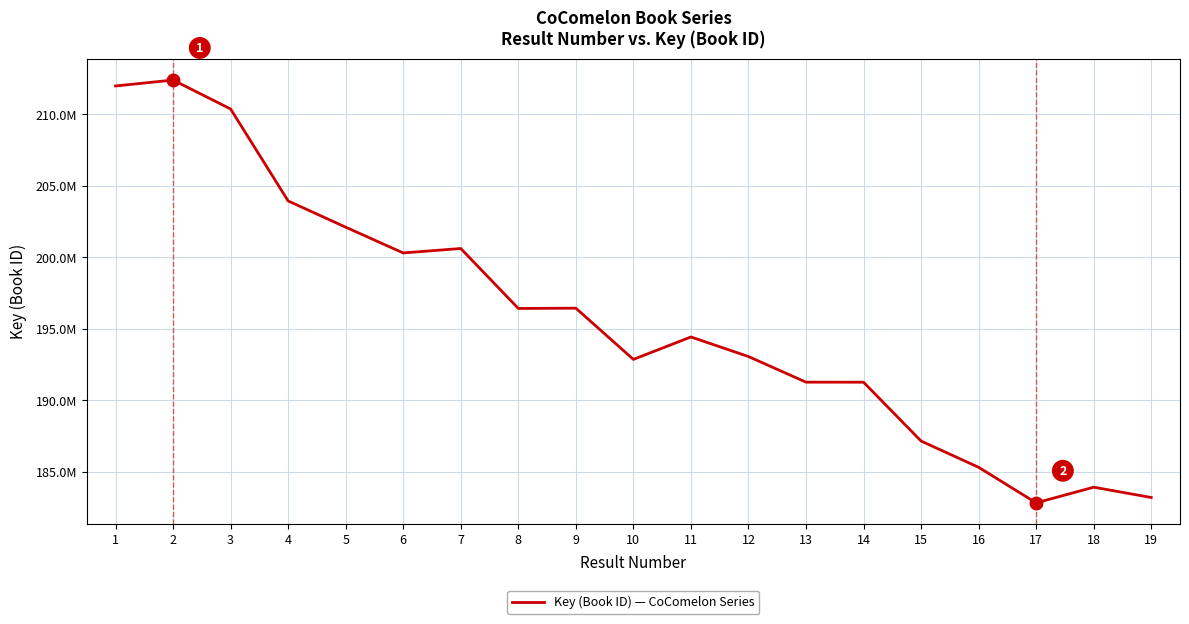

Does the chart have visible grid lines?

Yes